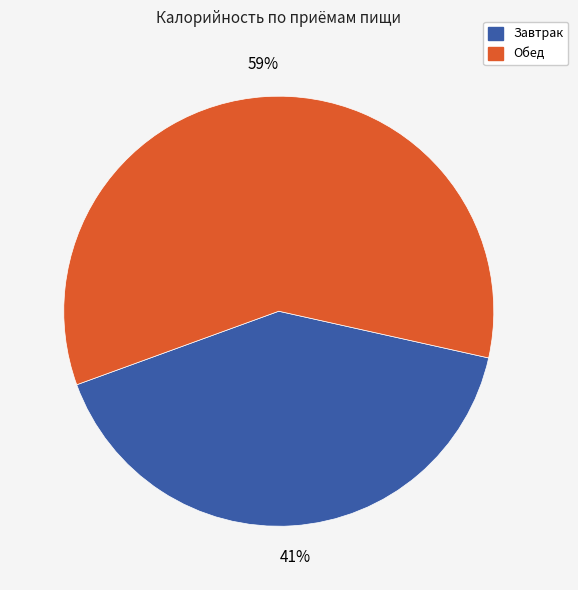

The Обед slice represents 46% of the pie. True or false?

False